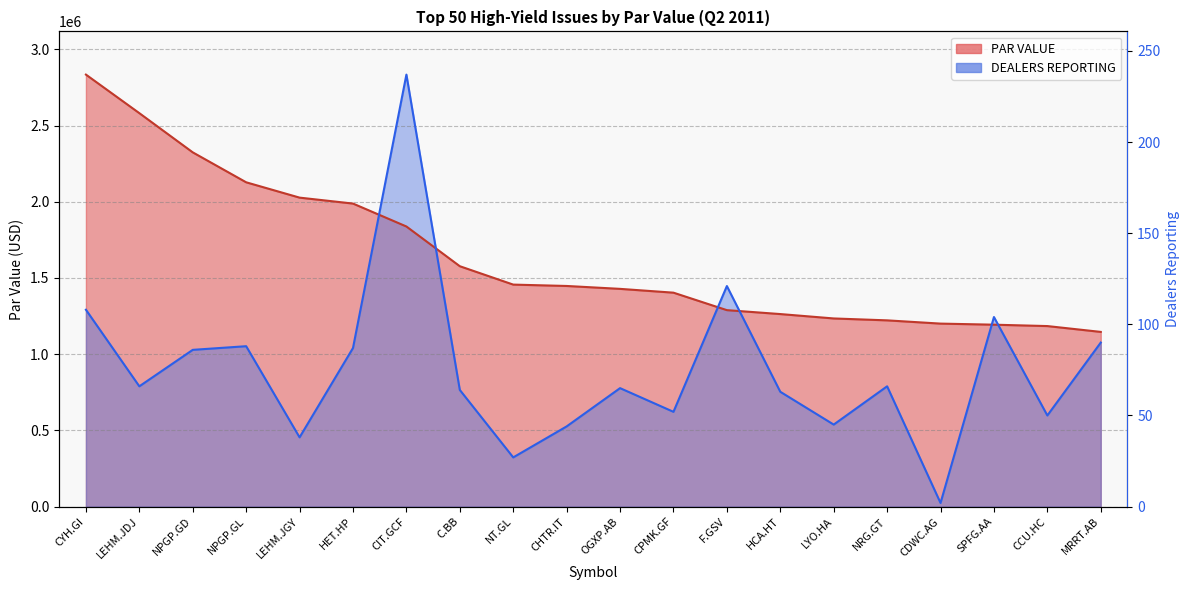

What is the label of the 13th point from the left?

F.GSV